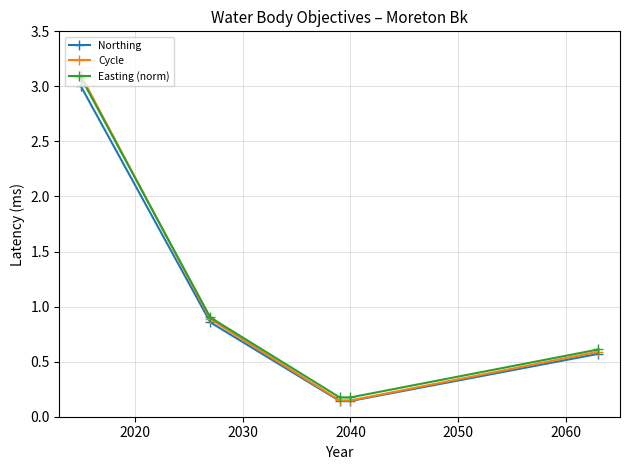

True or false: Cycle has more than 1 interior local peaks.

False